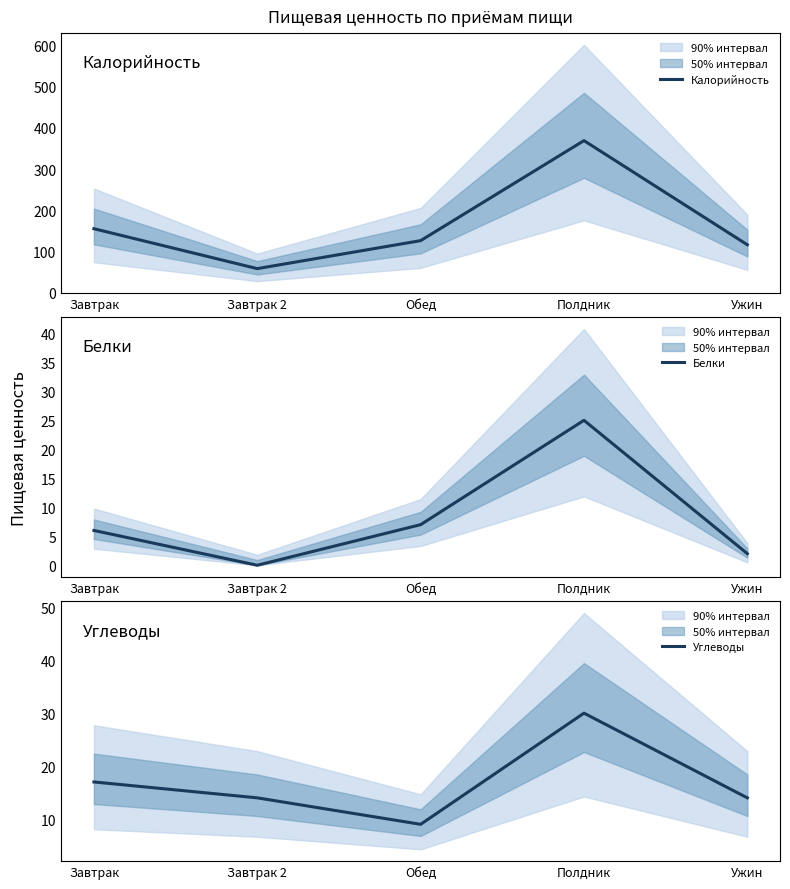

At Ужин, list the series in order from smallest to largest.

Белки, Углеводы, Калорийность